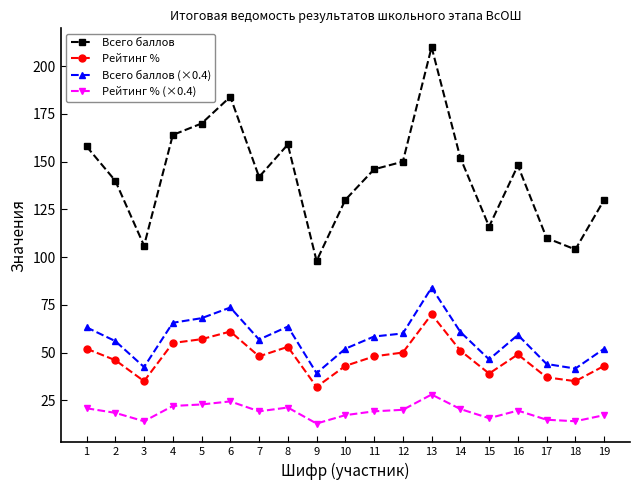

What is the value of the Всего баллов (×0.4) point at the 14th from the left?

60.8